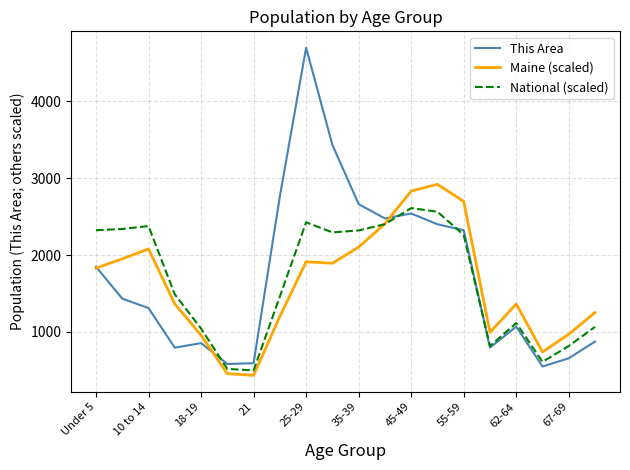

Which series has the largest range (max minus min)?

This Area